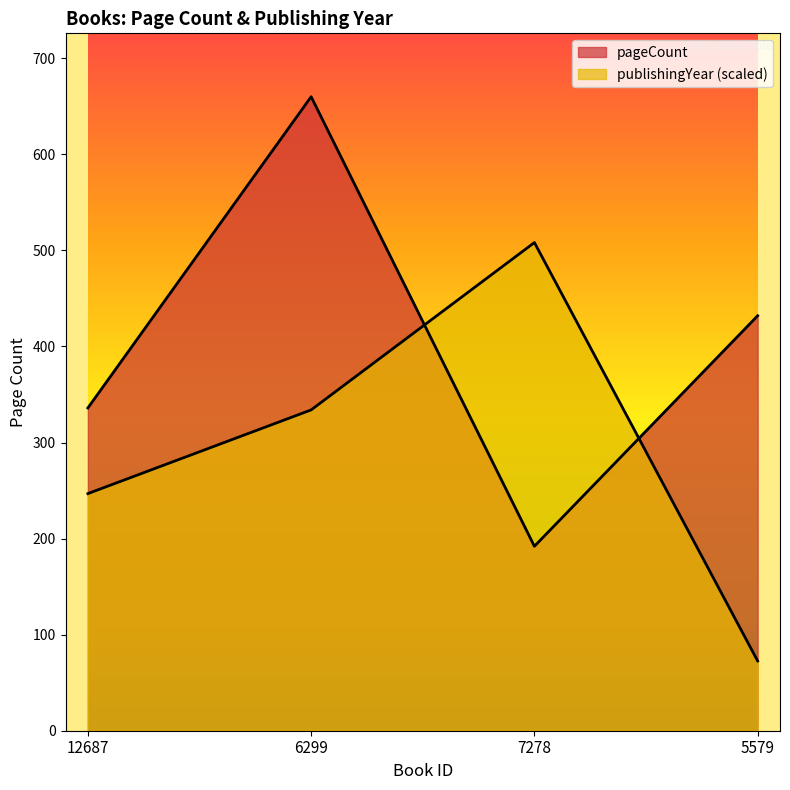

At which category is the sum across all series the highest?

6299